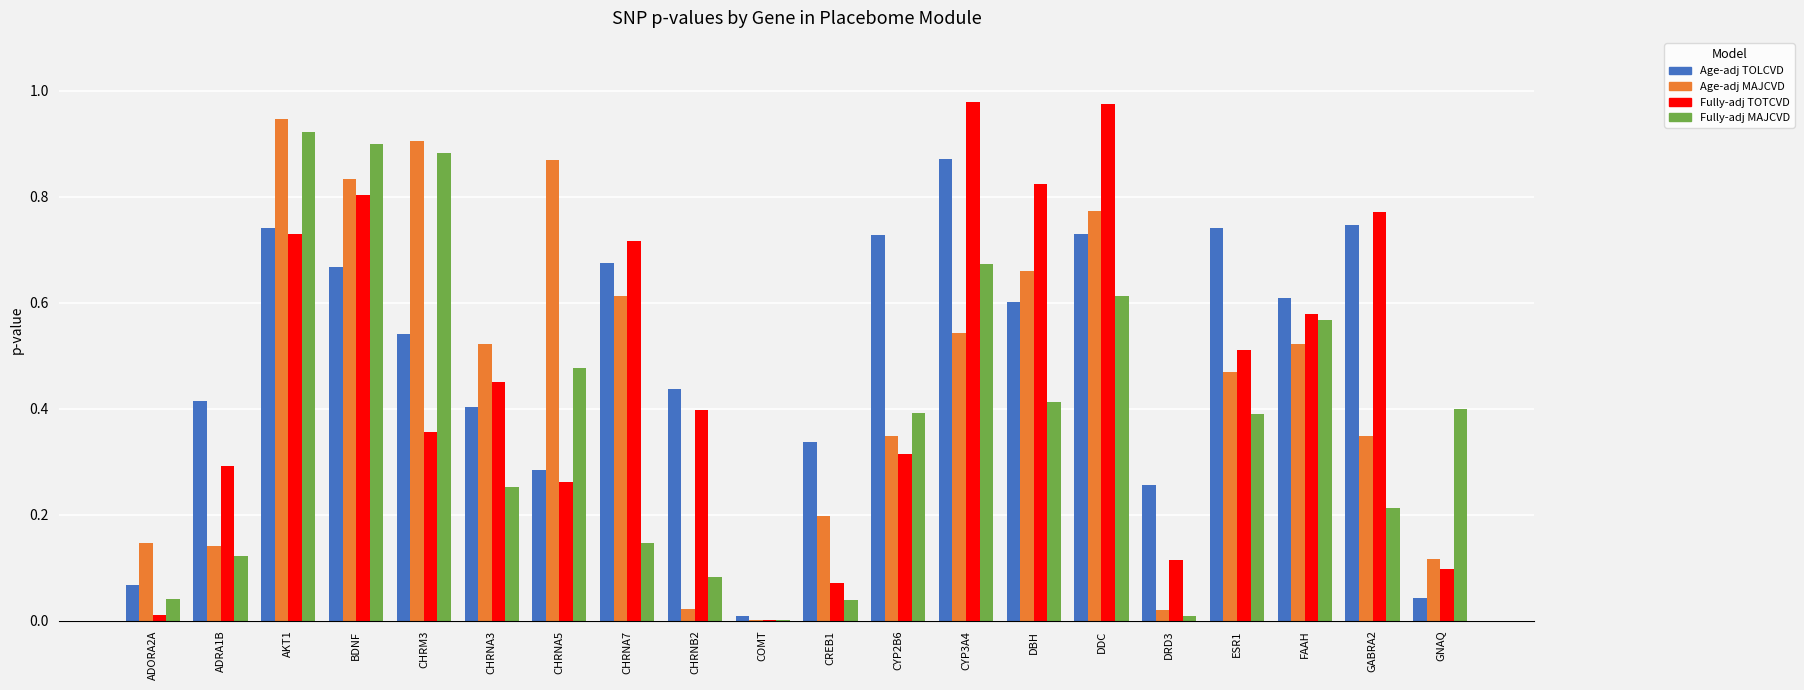

Is it true that Fully-adj MAJCVD equals 0.4 at CYP2B6?

True